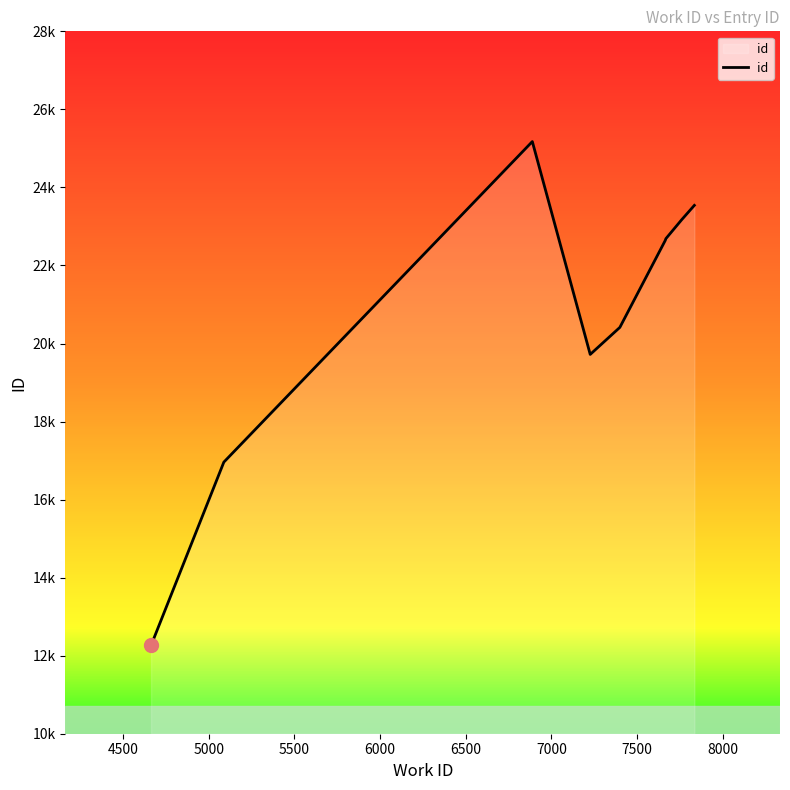

Does the chart display data point markers on the line(s)?

No